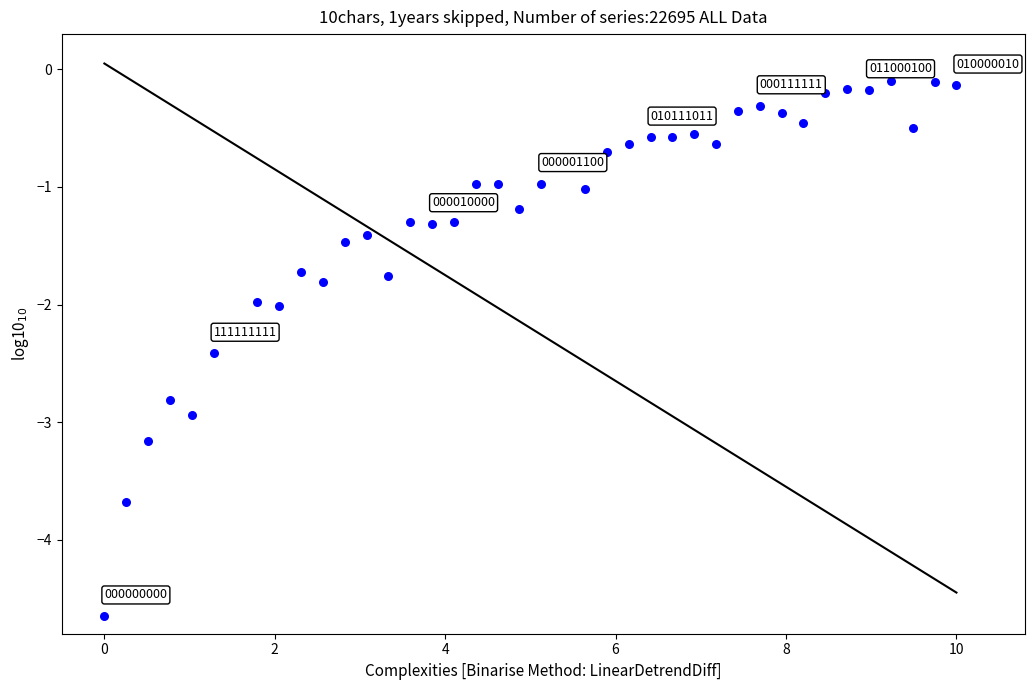

What is the range of Y values (max minus min)?

4.6